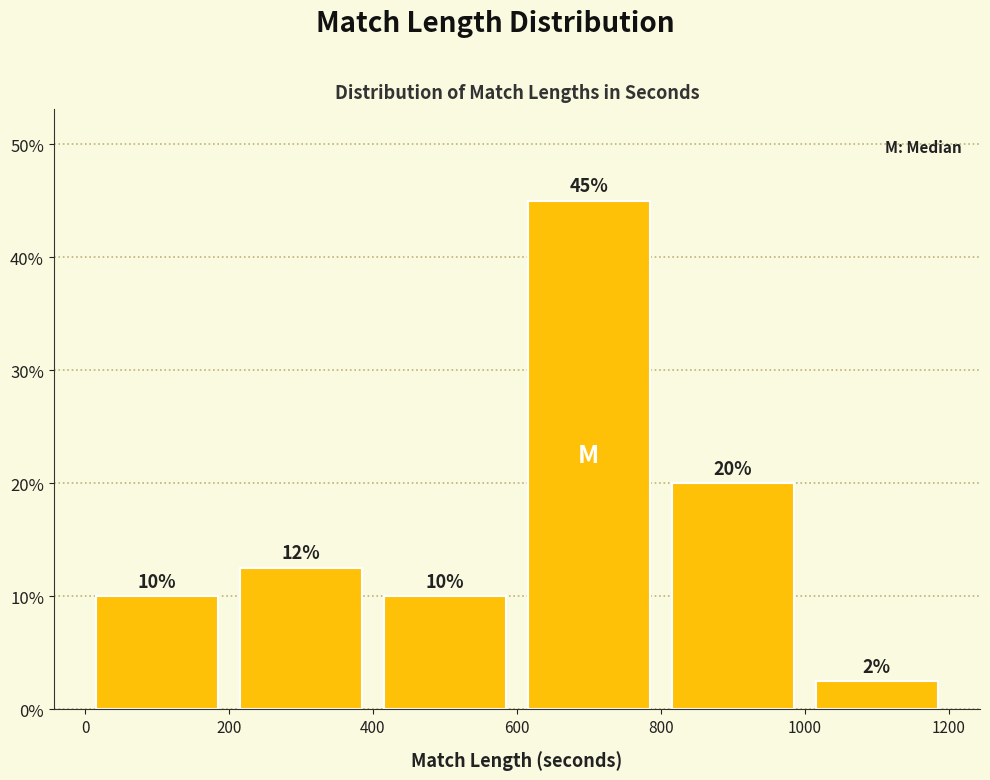

Which range on the x-axis has the tallest bar?

600 to 800